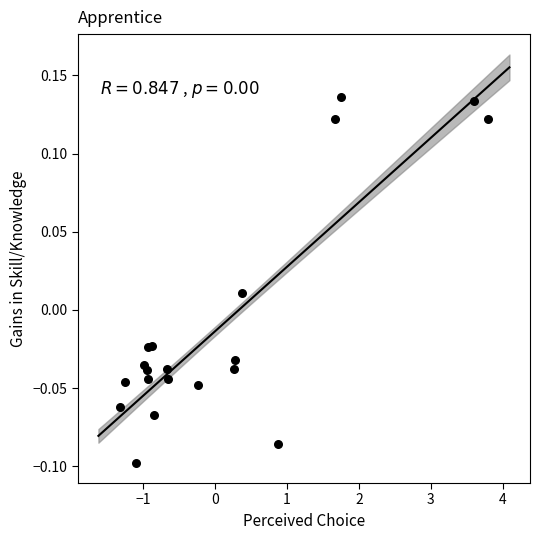

What is the range of X values (max minus min)?

5.1